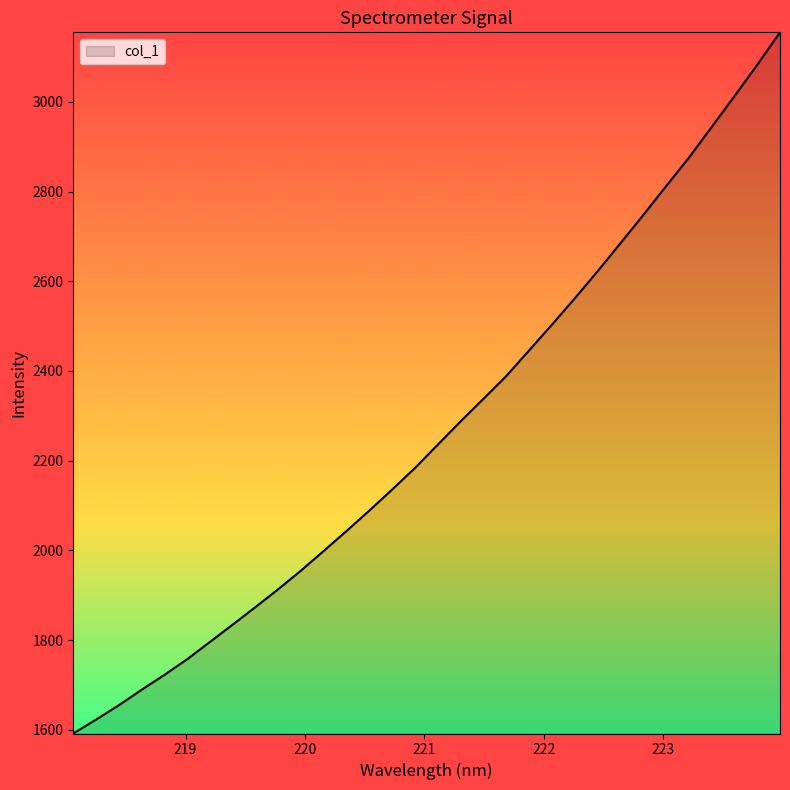

What is the greatest value displayed?

3155.1